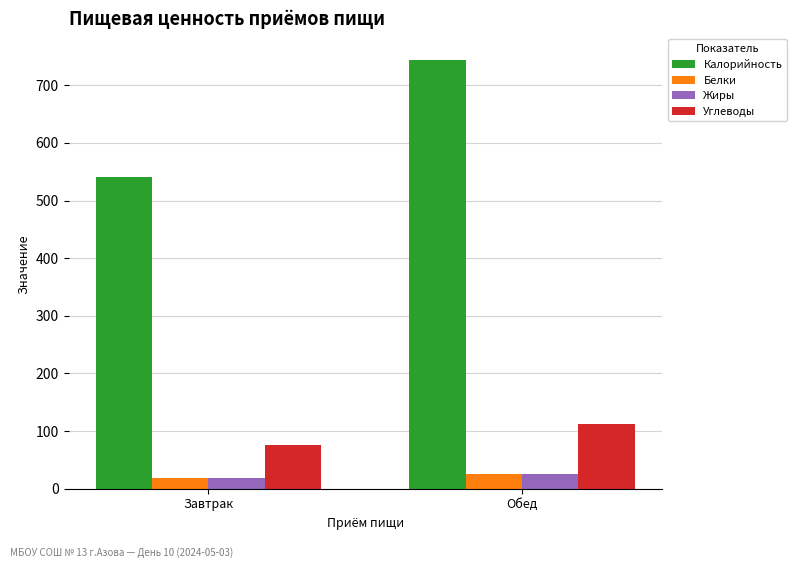

Where is Калорийность nearest to the value 642?

Завтрак